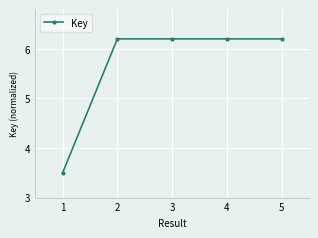

How many data points are less than 6?

1